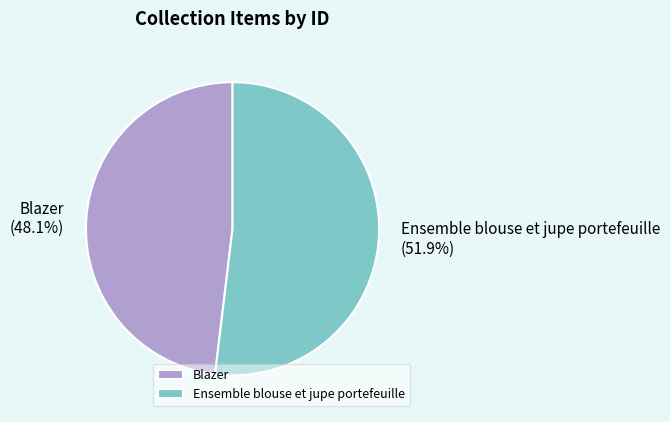

What percentage is the Ensemble blouse et jupe portefeuille slice, to the nearest percent?

52%